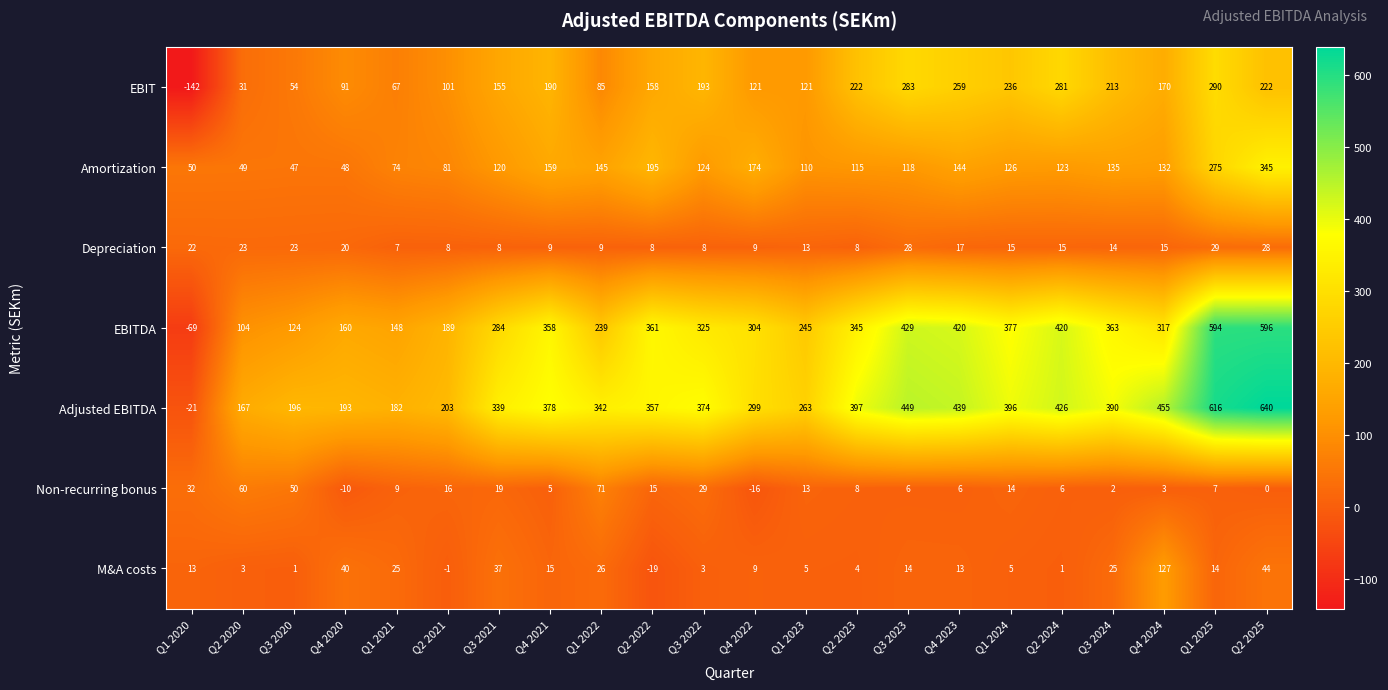

What value does the EBIT series have at Q2 2024, to the nearest 50?

300